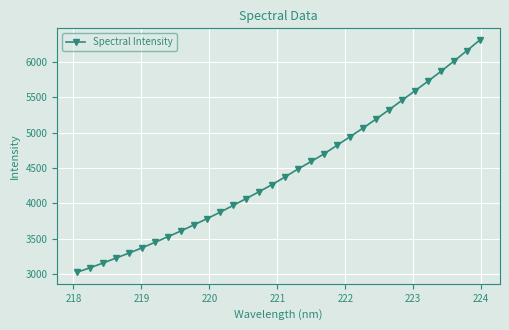

What is the value of the 22nd point from the left?

4944.0